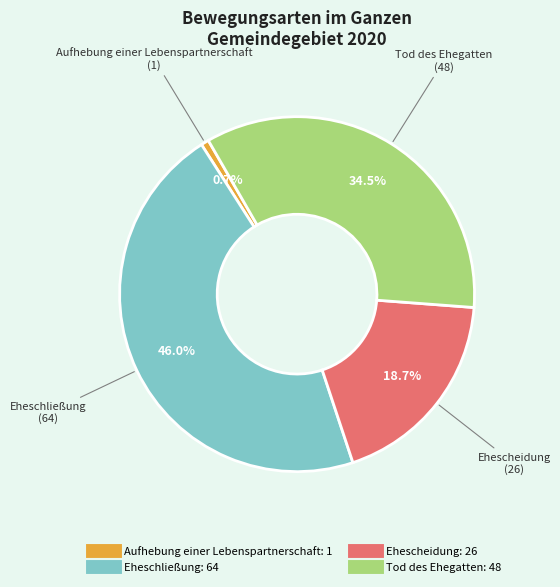

Between Eheschließung and Aufhebung einer Lebenspartnerschaft, which is larger?

Eheschließung